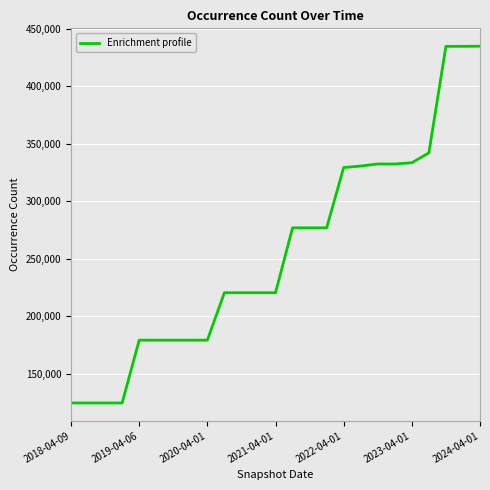

What is the difference between the maximum and minimum values?

310321